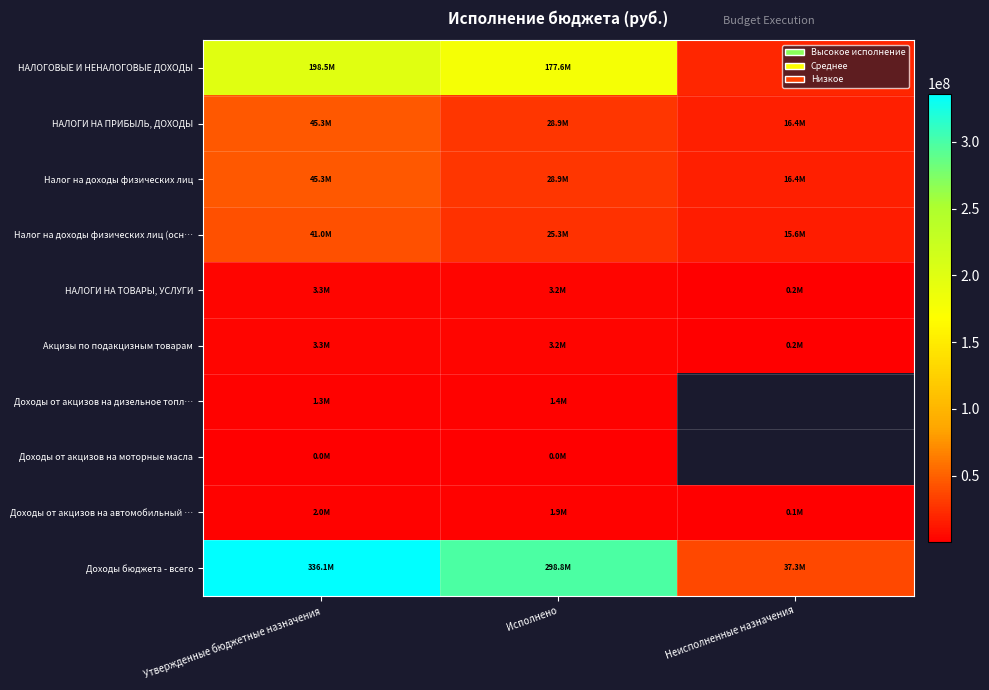

True or false: Акцизы по подакцизным товарам has a value of 208805.1 at Неисполненные назначения.

False